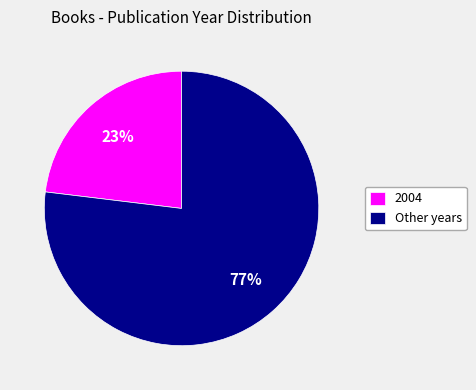

Is it true that 2004 is 38% of the pie?

False